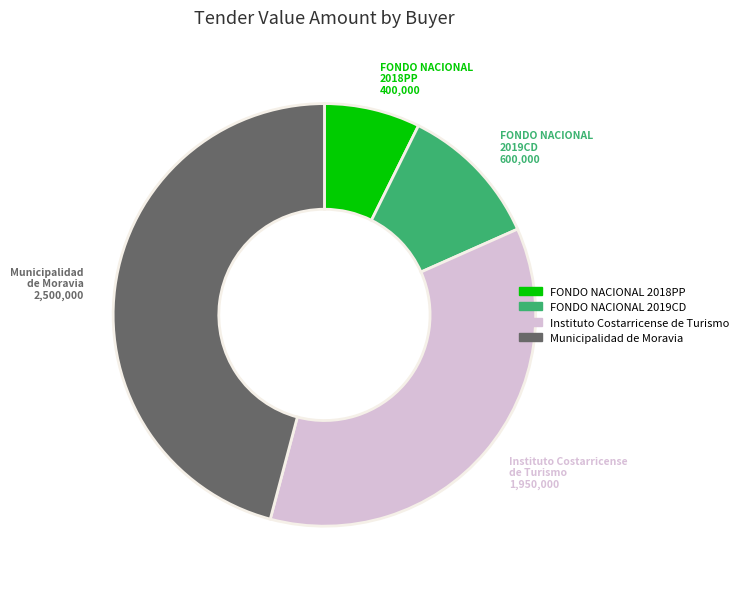

Is there a majority slice in this chart?

No